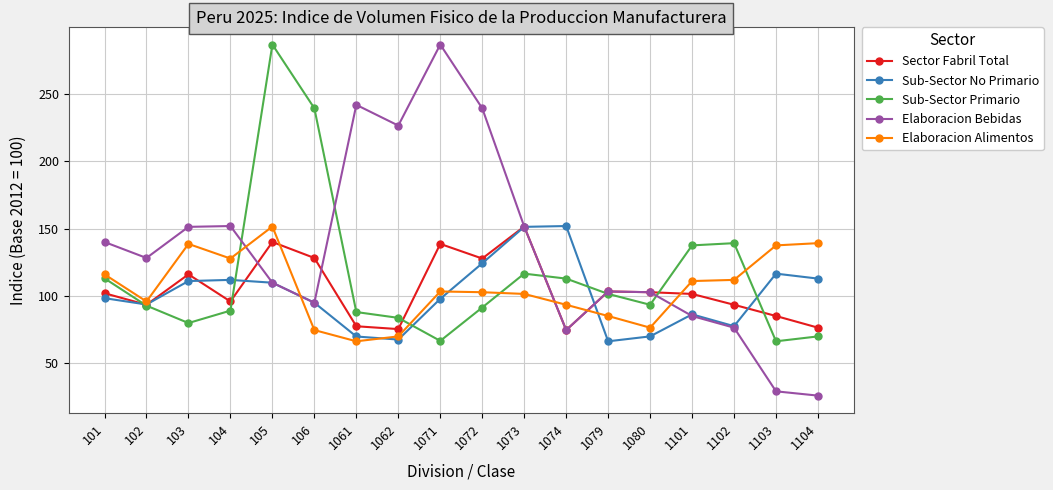

What is the lowest value of the Elaboracion Bebidas series?

26.0